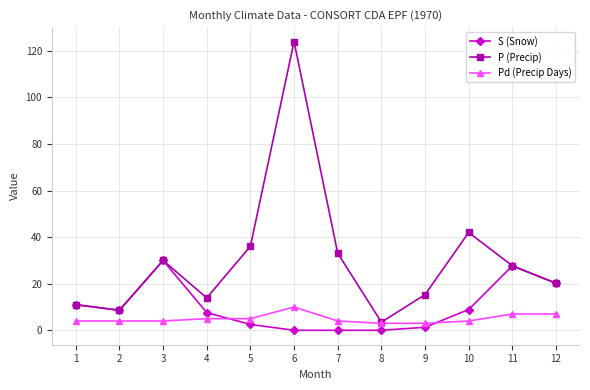

At which label does P (Precip) first exceed 27?

3